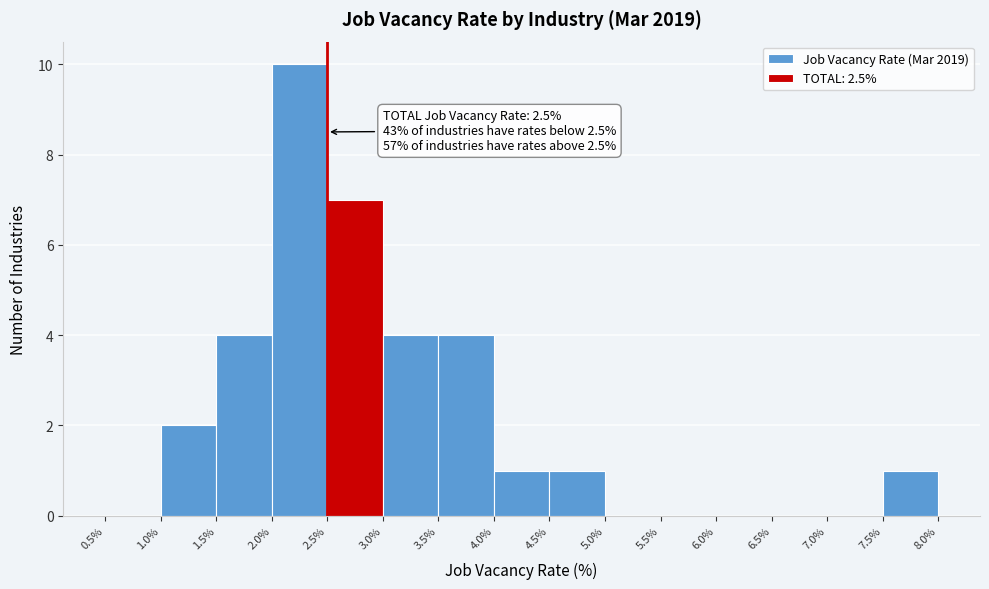

Which range on the x-axis has the tallest bar?

2.0% to 2.5%